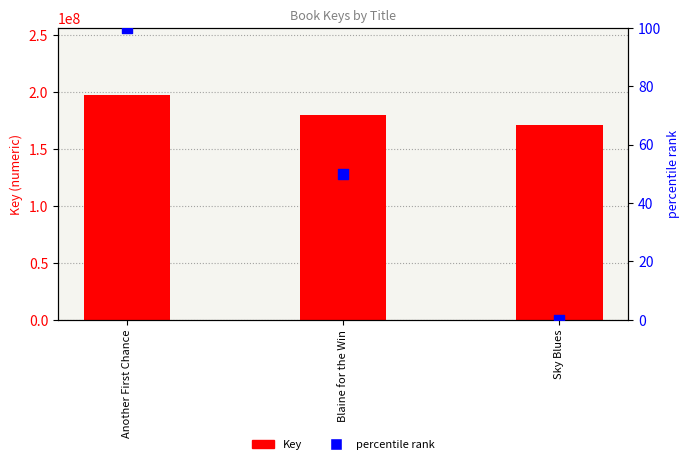

At which category is the sum across all series the highest?

Another First Chance